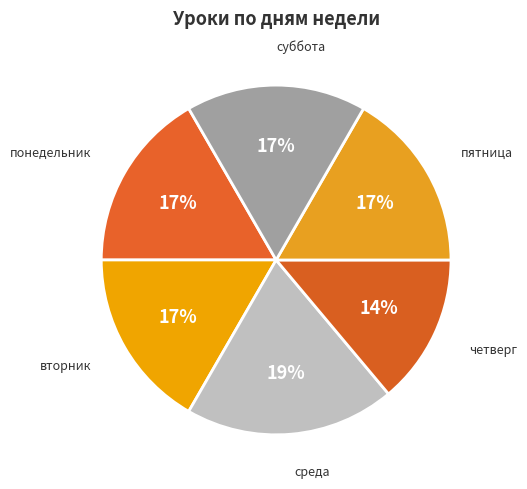

Which slice is the smallest?

четверг